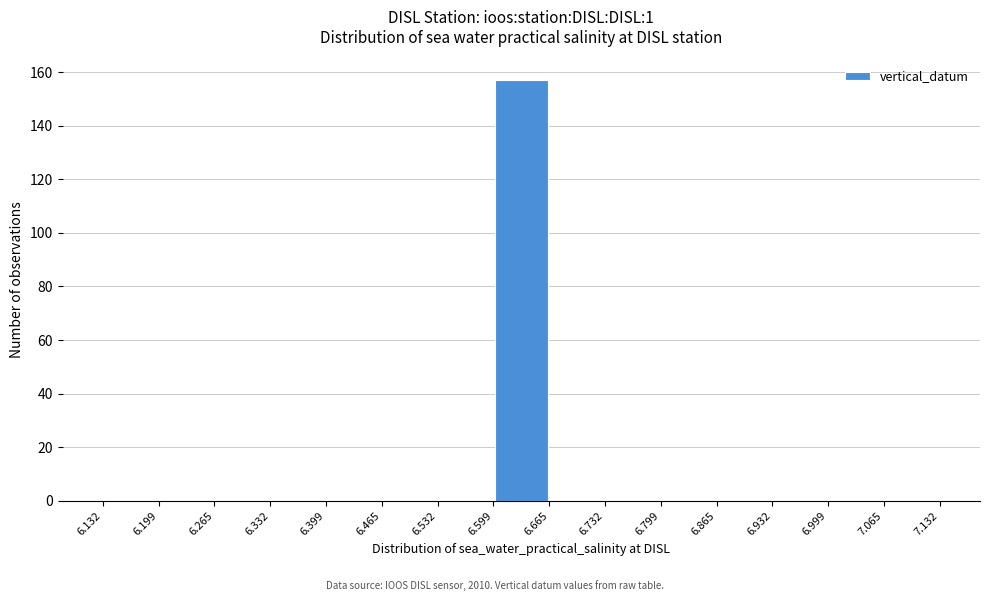

What is the height of the bar covering 6.599 to 6.665 on the x-axis? The values are not printed on the chart, so give them approximately, as read against the axis.

158